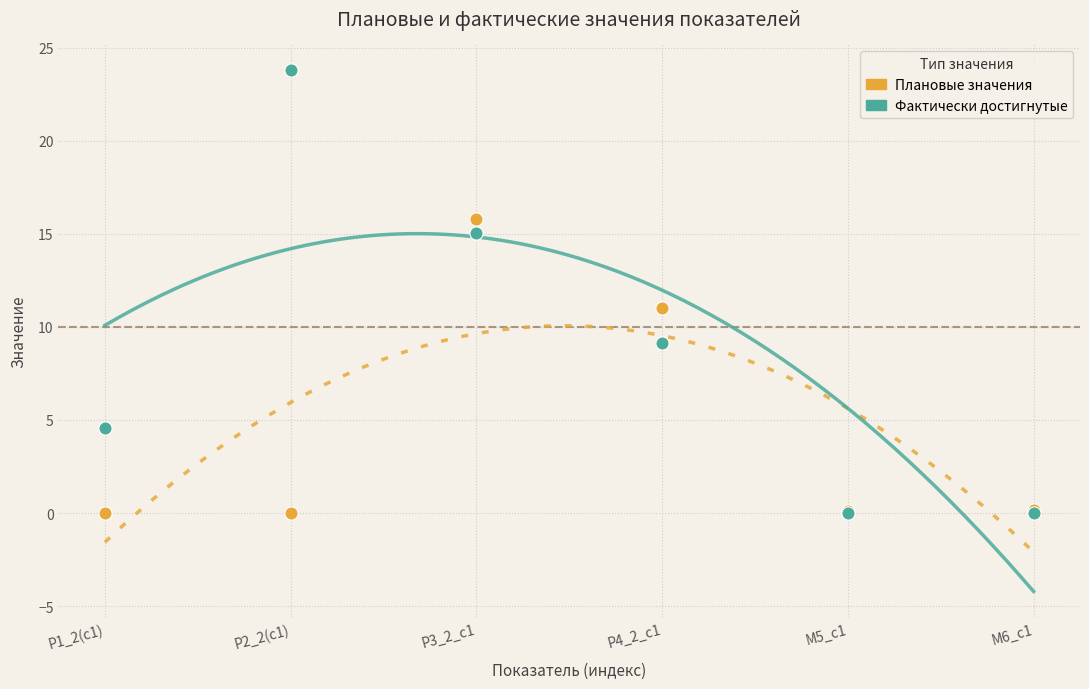

In the Плановые значения series, what Y value is closest to 7?

11.0